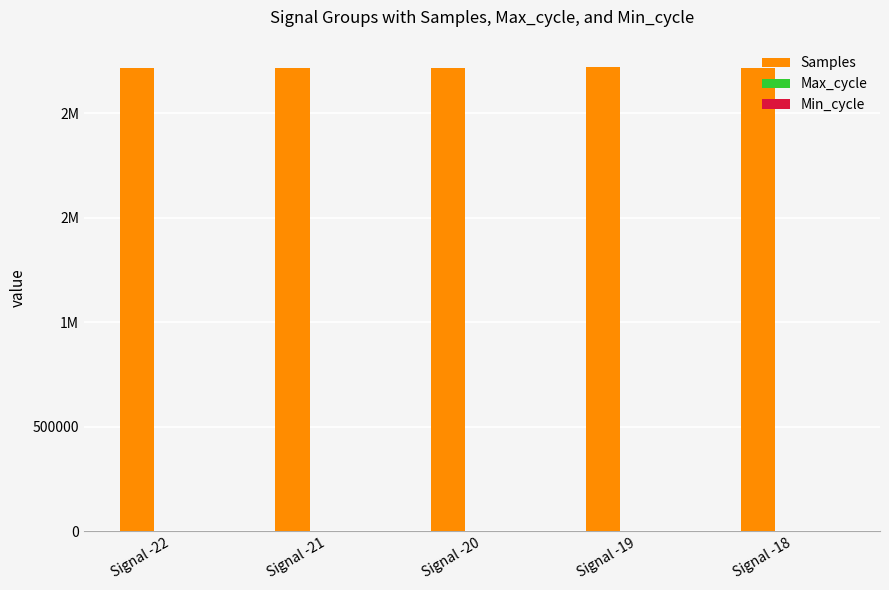

At Signal -21, list the series in order from largest to smallest.

Samples, Max_cycle, Min_cycle